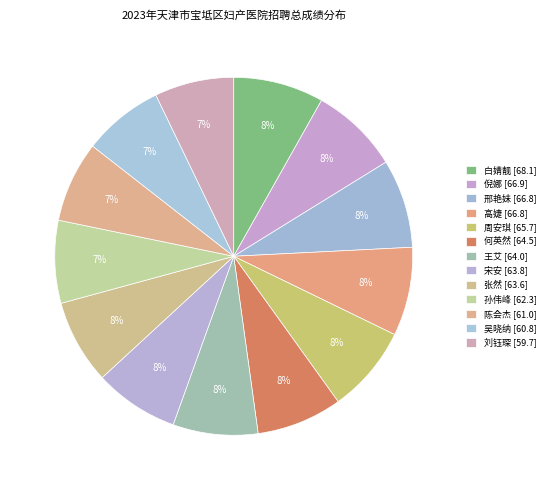

How many segments does this pie chart have?

13